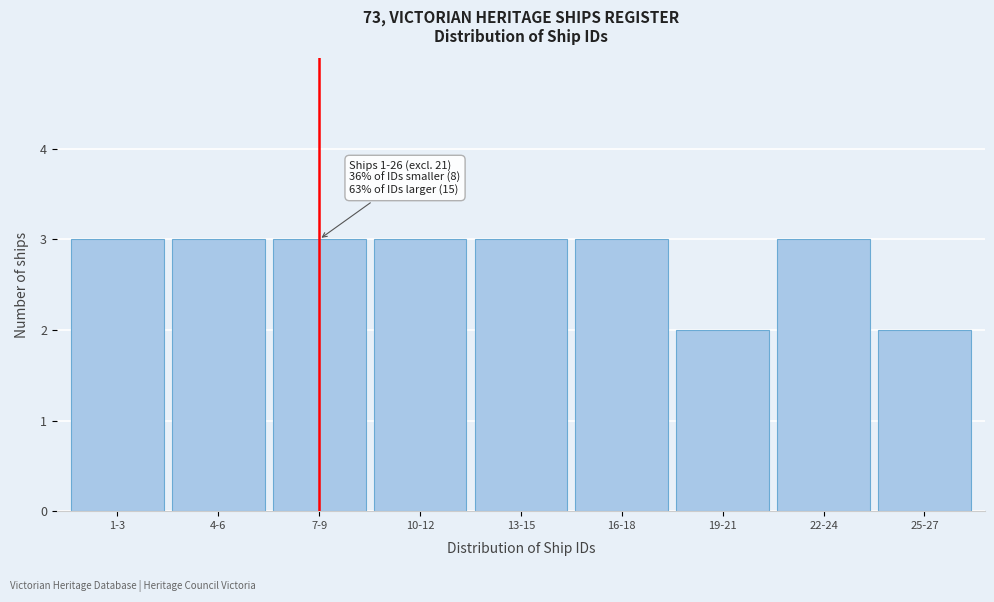

Reading left to right, extract all data points from this chart.

1-3=3	4-6=3	7-9=3	10-12=3	13-15=3	16-18=3	19-21=2	22-24=3	25-27=2